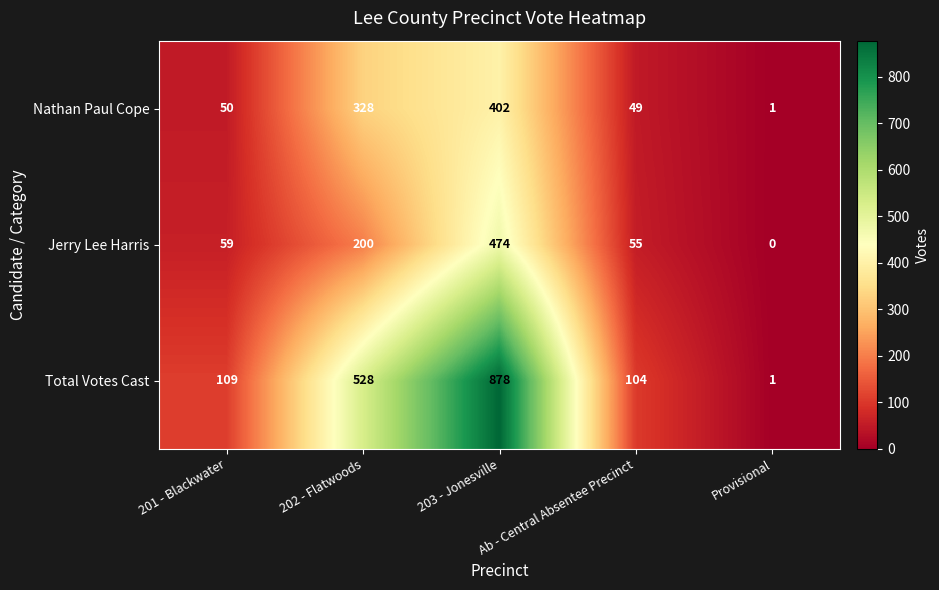

Count the number of data series in this chart.

3